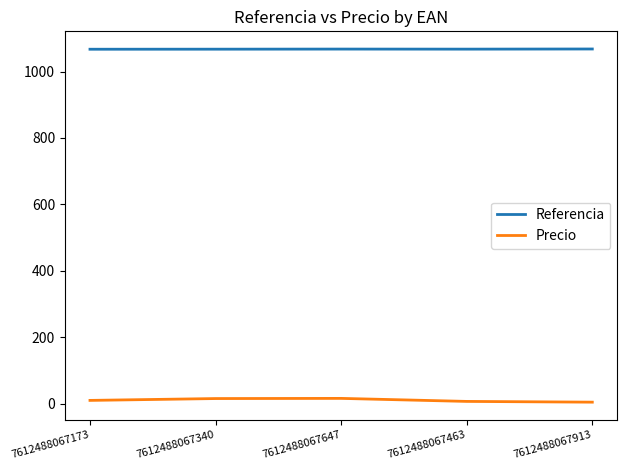

Is the value of Precio at 7612488067463 greater than the value of Referencia at 7612488067647?

No